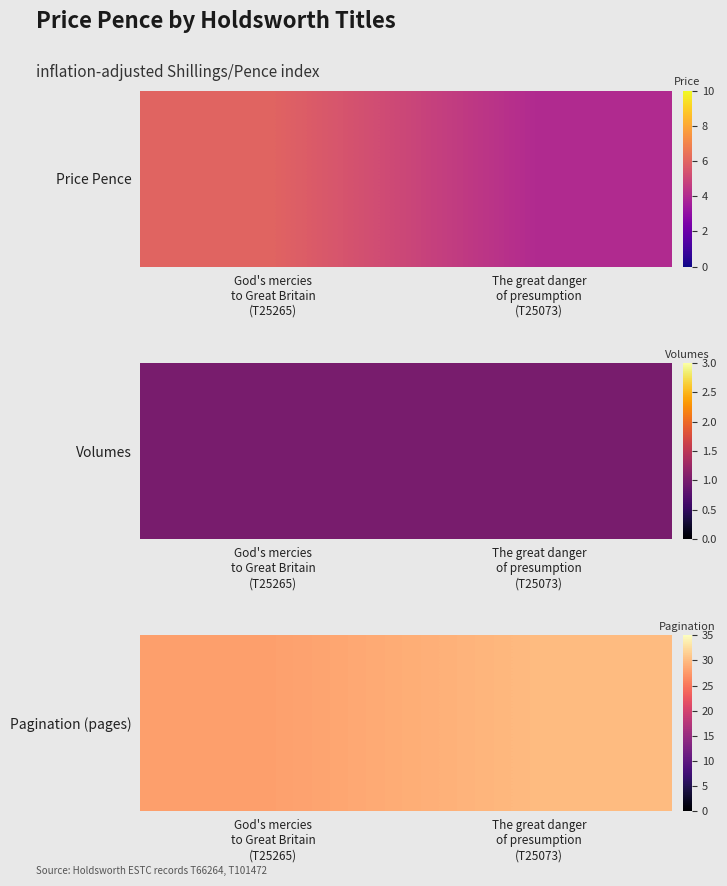

Rank the categories by value from highest to lowest.

The great danger
of presumption
(T25073), God's mercies
to Great Britain
(T25265)